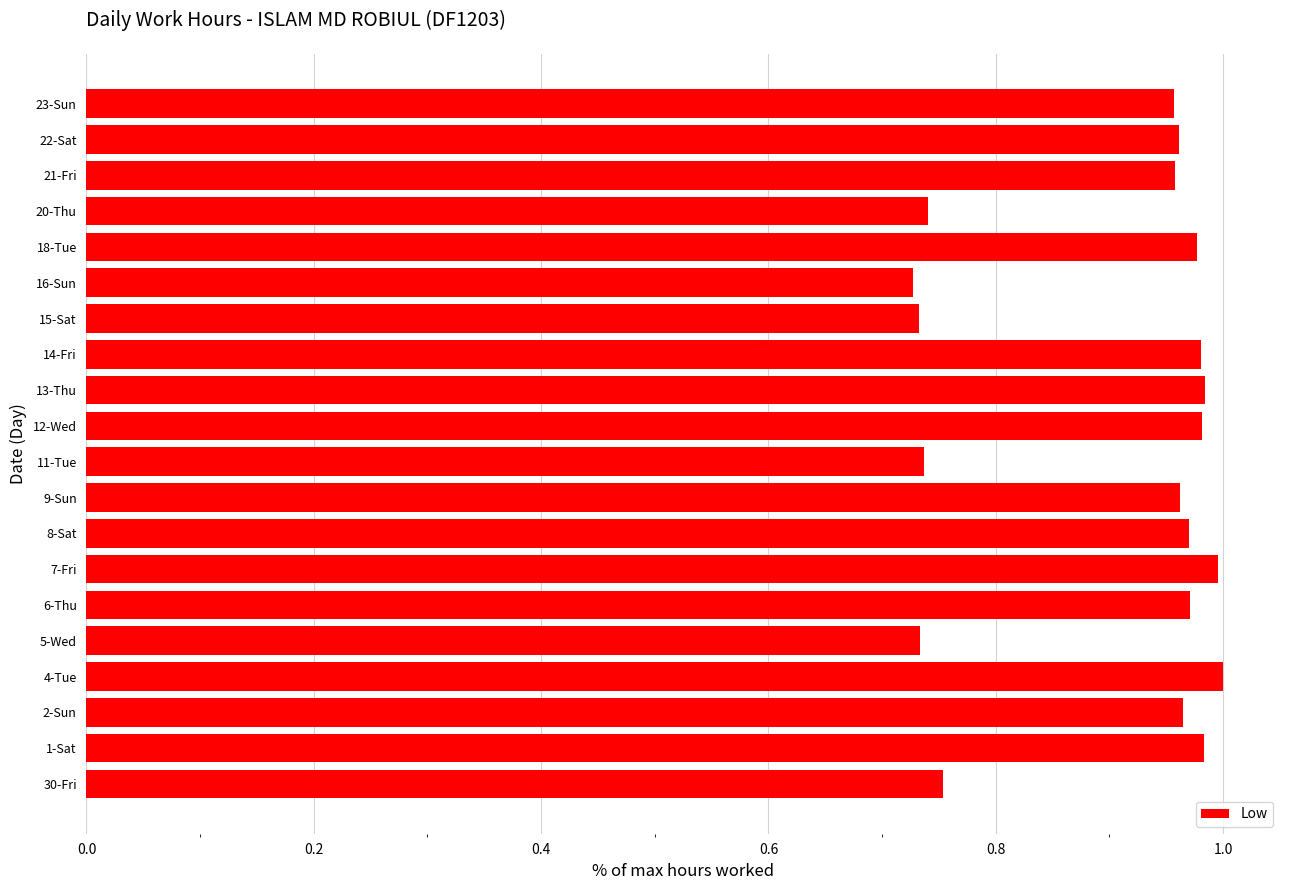

True or false: the data shows 1.0 at 9-Sun.

True